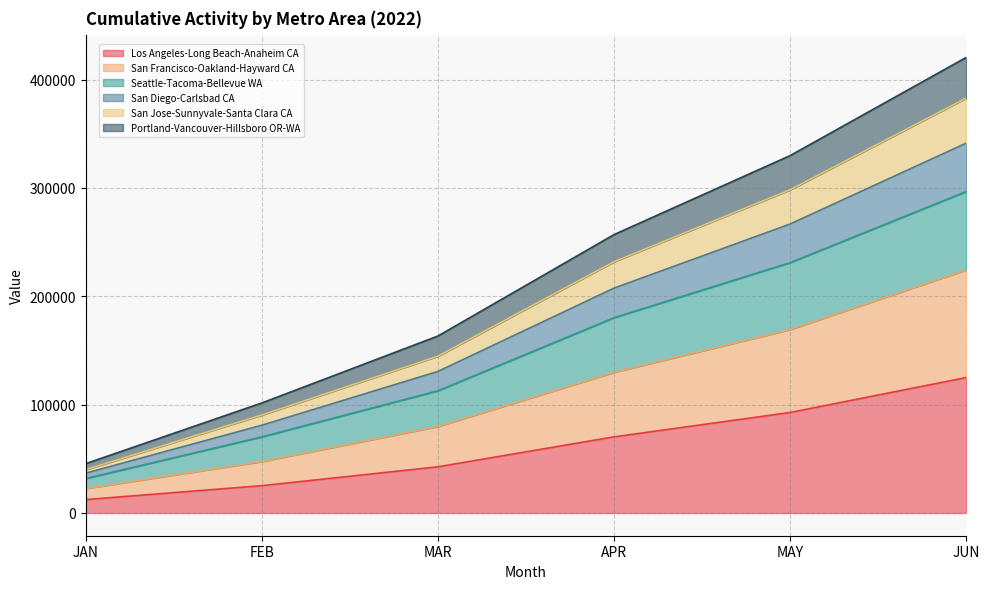

The value of Los Angeles-Long Beach-Anaheim CA at MAY is 92746.0. True or false?

True